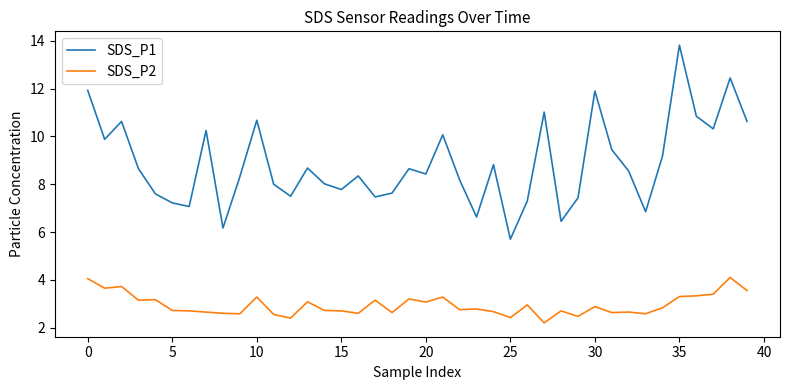

What is the difference between the maximum and minimum values in the SDS_P1 series?

8.1